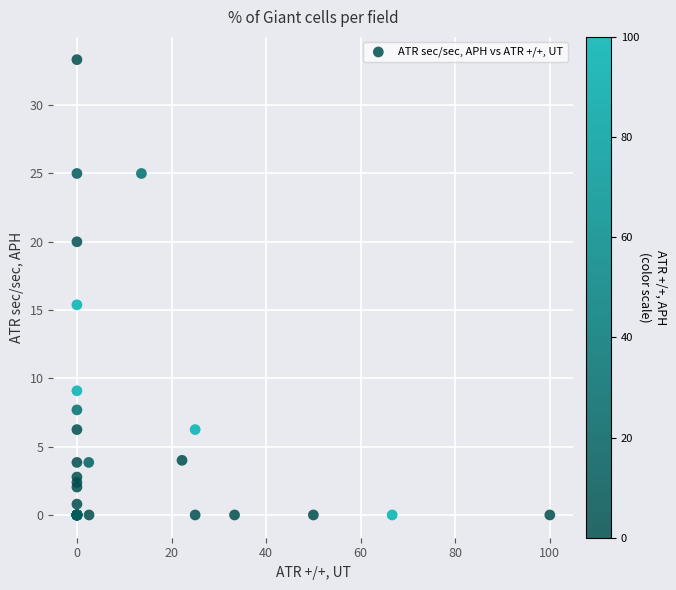

What Y value in the scatter plot is closest to 16?

15.4